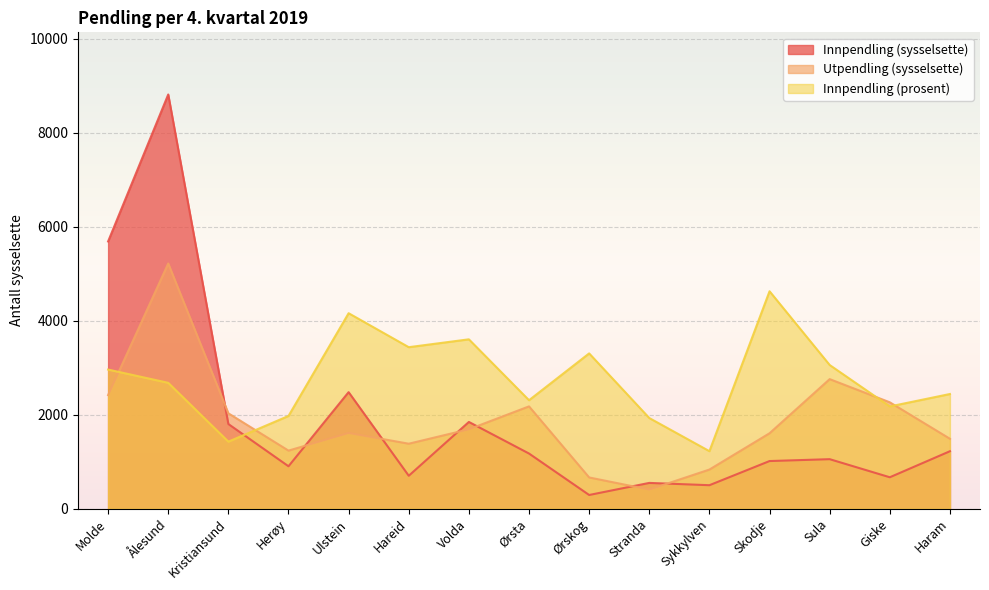

The value of Innpendling (prosent) at Stranda is 1930.3. True or false?

True